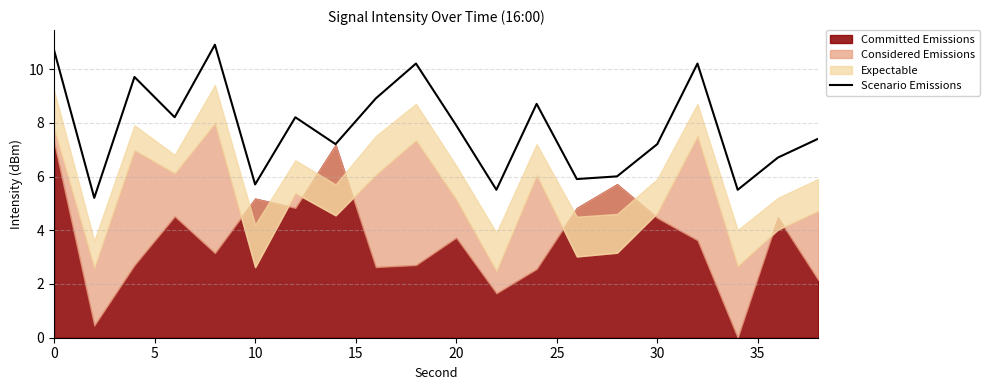

The Scenario Emissions series shows 3.6 at 10. True or false?

False